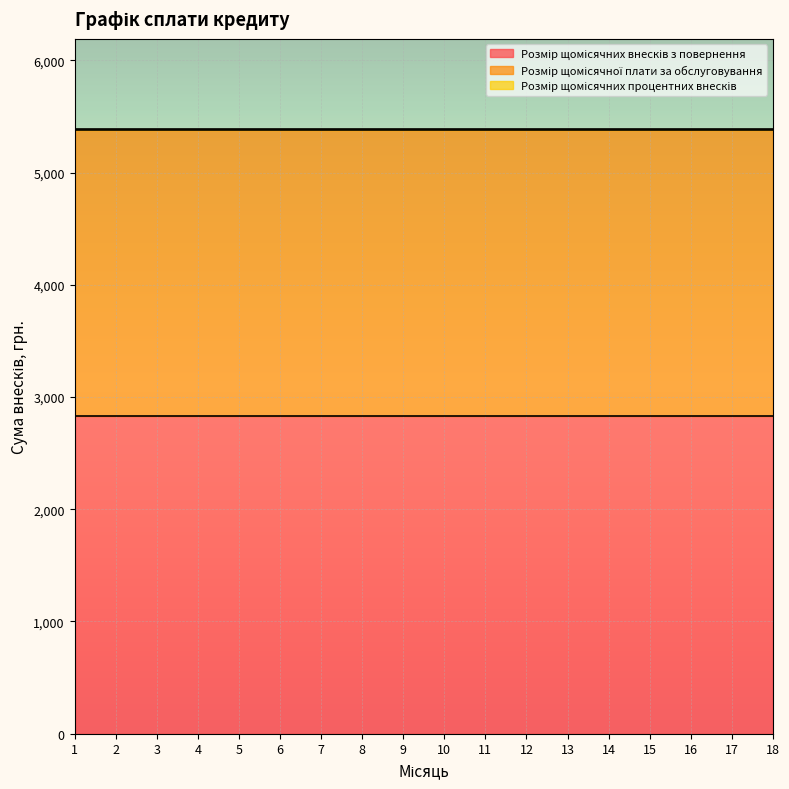

At which category does the chart reach its peak across all series?

1